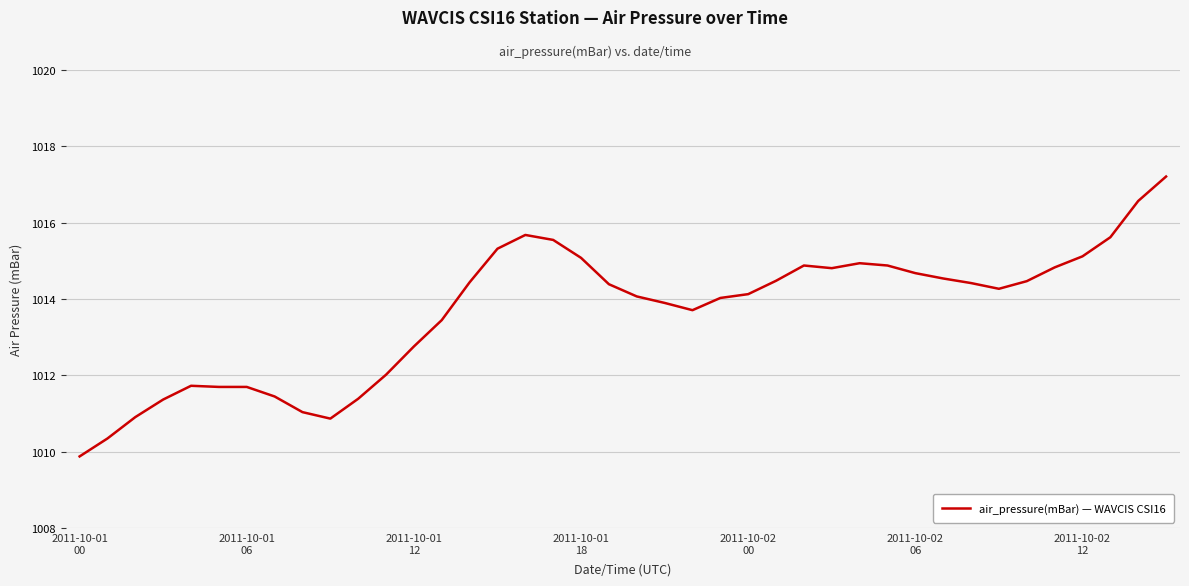

What is the difference between the maximum and minimum values?

7.3